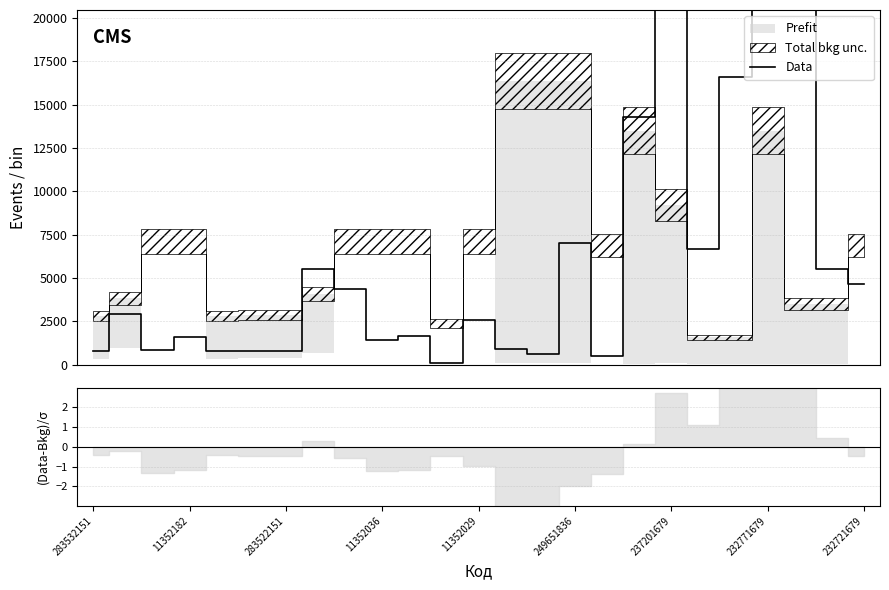

Reading left to right, transcribe all the data shown in this chart.

771.3	2940.7	819.5	1590.9	771.3	771.3	771.3	5495.7	4386.9	1398.0	1639.1	96.4	2555.0	916.0	626.7	6990.1	482.1	14269.5	22079.2	6652.7	16583.5	48352.5	22416.7	5495.7	4628.0